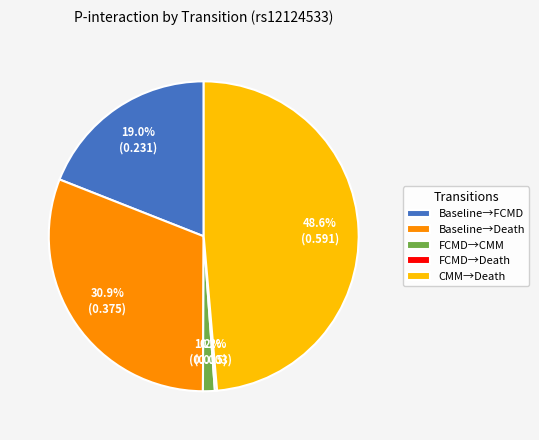

Between Baseline→Death and FCMD→CMM, which is larger?

Baseline→Death